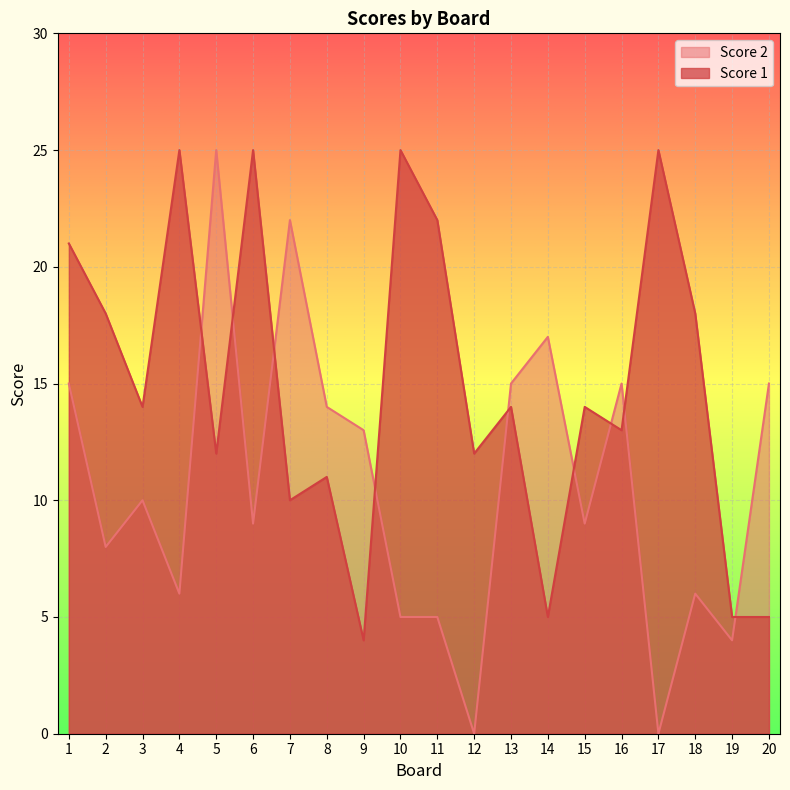

In Score 1, how many points are higher than both neighbors (excluding endpoints)?

7